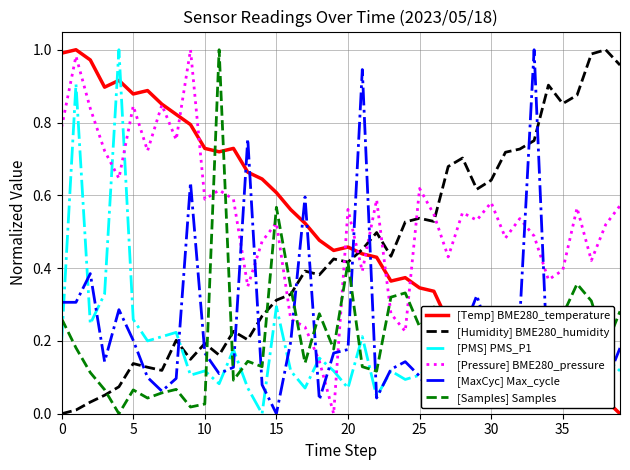

True or false: [PMS] PMS_P1 and [Humidity] BME280_humidity intersect in this chart.

True